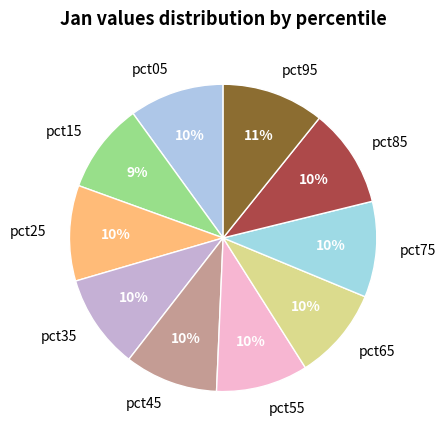

Do pct45 and pct85 together represent more than half of the pie?

No